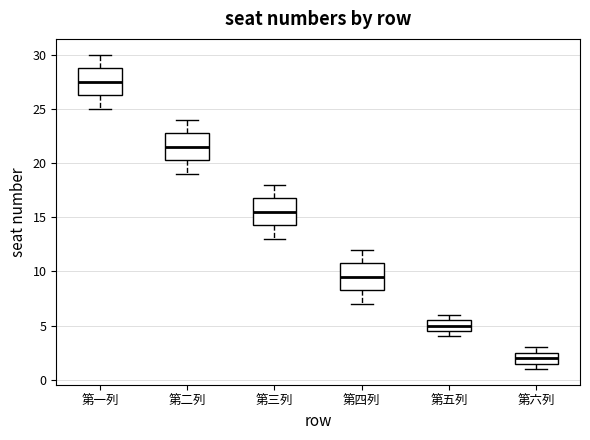

Reading left to right, read every box against the y-axis: the position of its median line, the range the box covers, and the ends of its whiskers. The values are not printed on the chart, so give them approximately, as read against the axis.

第一列: median 27.5, box 26.5 to 29.0, whiskers 25.0 to 30.0
第二列: median 21.5, box 20.5 to 23.0, whiskers 19.0 to 24.0
第三列: median 15.5, box 14.5 to 17.0, whiskers 13.0 to 18.0
第四列: median 9.5, box 8.5 to 11.0, whiskers 7.0 to 12.0
第五列: median 5.0, box 4.5 to 5.5, whiskers 4.0 to 6.0
第六列: median 2.0, box 1.5 to 2.5, whiskers 1.0 to 3.0